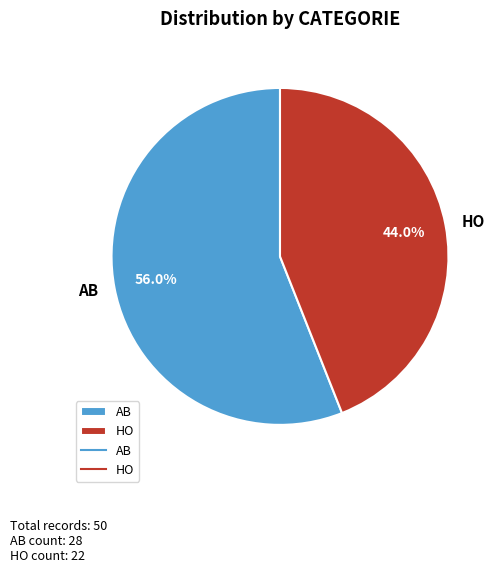

Approximately how many times larger is the value at HO compared to AB?

0.8